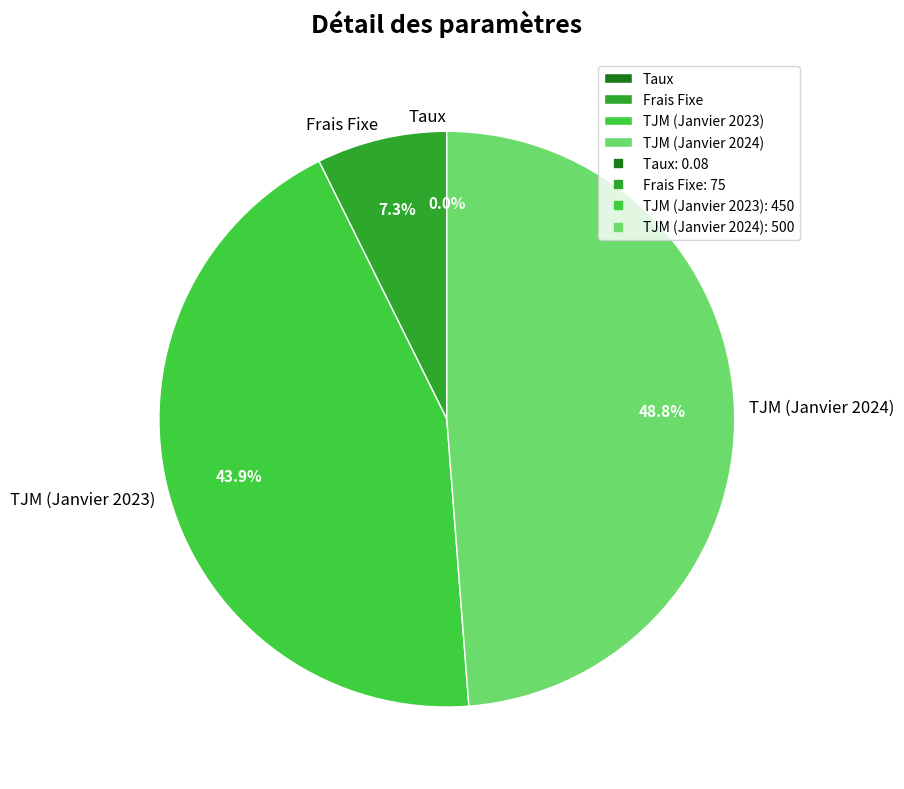

Is TJM (Janvier 2023) the majority of the pie?

No